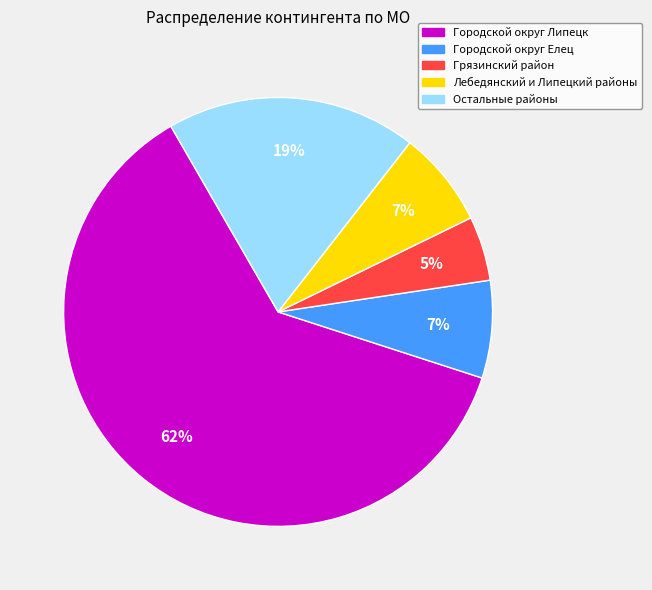

To the nearest percent, what is the difference between the largest and smallest slice percentages?

57%